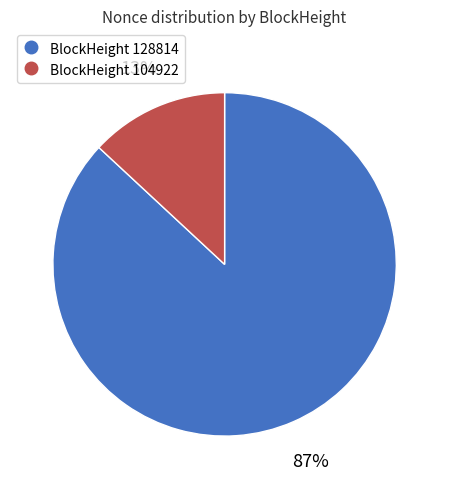

To the nearest percent, what is the average slice percentage?

50%